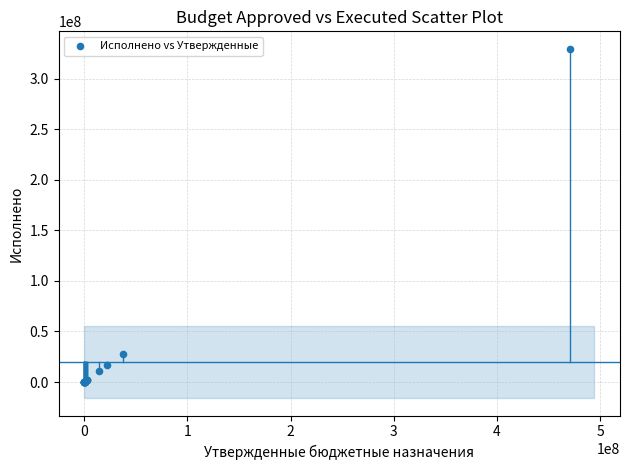

What Y value in the scatter plot is closest to 164902085?

28180578.6